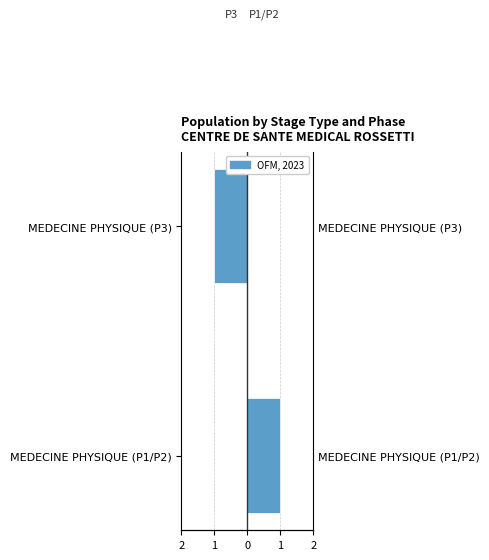

Which has a higher value, MEDECINE PHYSIQUE (P3) or MEDECINE PHYSIQUE (P1/P2)?

MEDECINE PHYSIQUE (P1/P2)